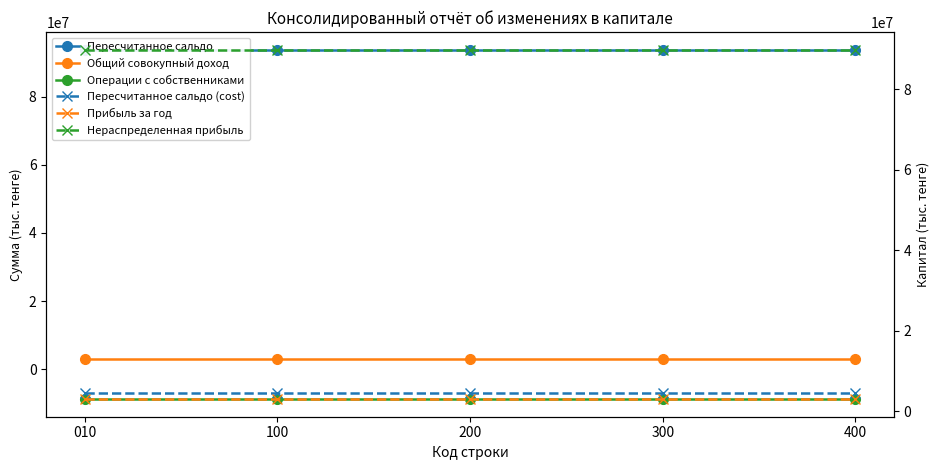

At how many categories does at least one series exceed 72669605?

5